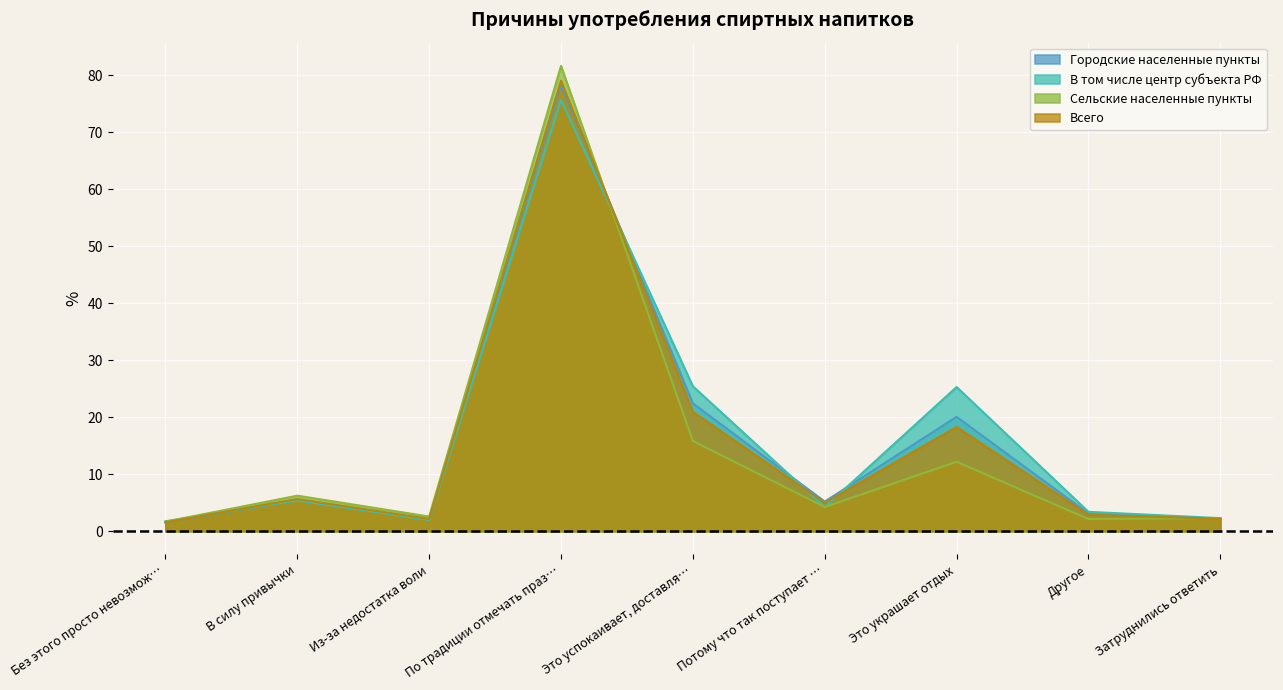

What is the lowest value of the Городские населенные пункты series?

1.5